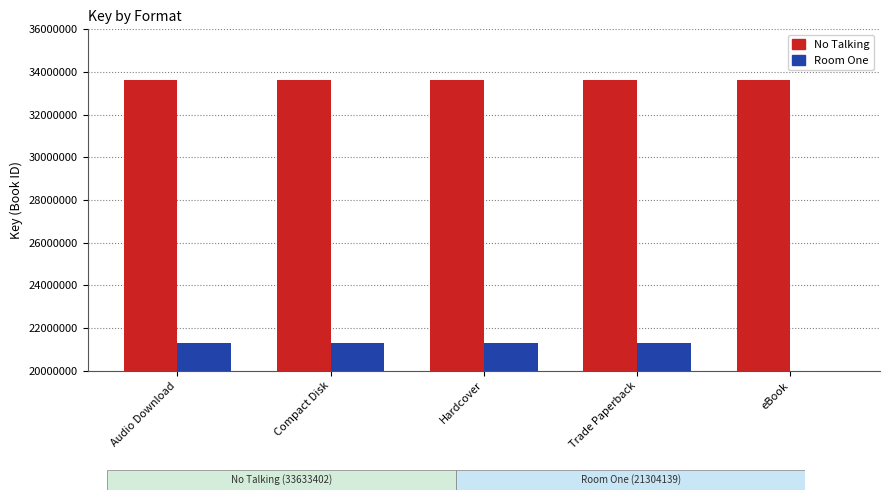

Reading left to right, extract all data points from this chart.

No Talking: Audio Download=33633402	Compact Disk=33633402	Hardcover=33633402	Trade Paperback=33633402	eBook=33633402
Room One: Audio Download=21304139	Compact Disk=21304139	Hardcover=21304139	Trade Paperback=21304139	eBook=0